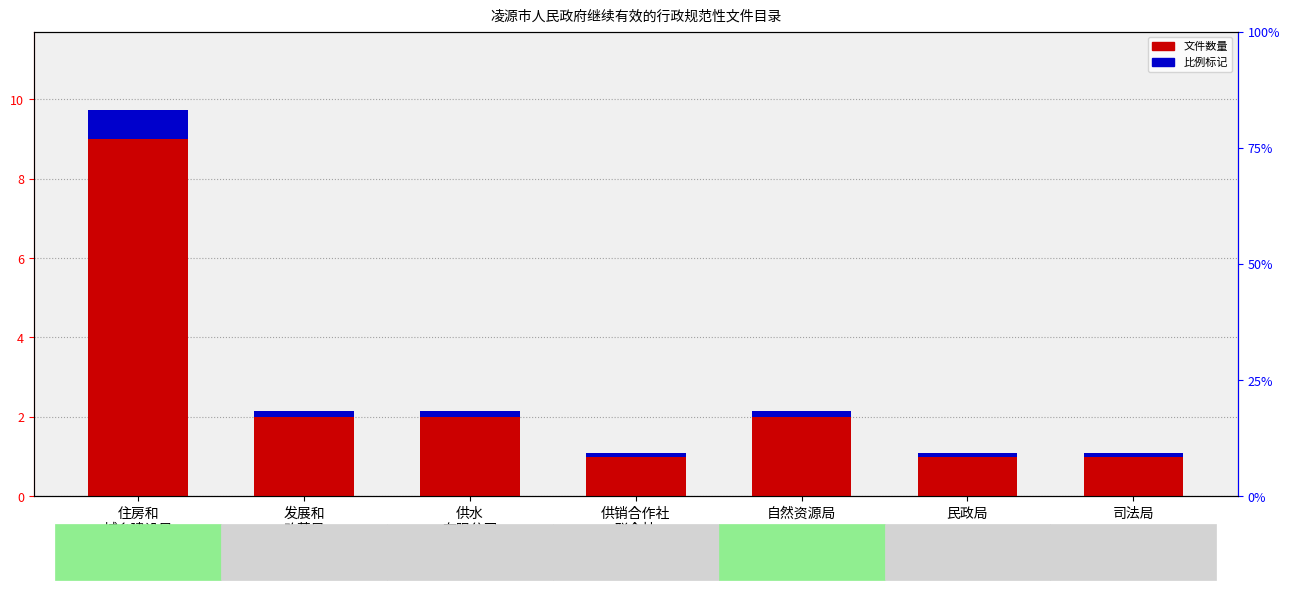

What is the label of the 3rd bar from the left?

供水
有限公司